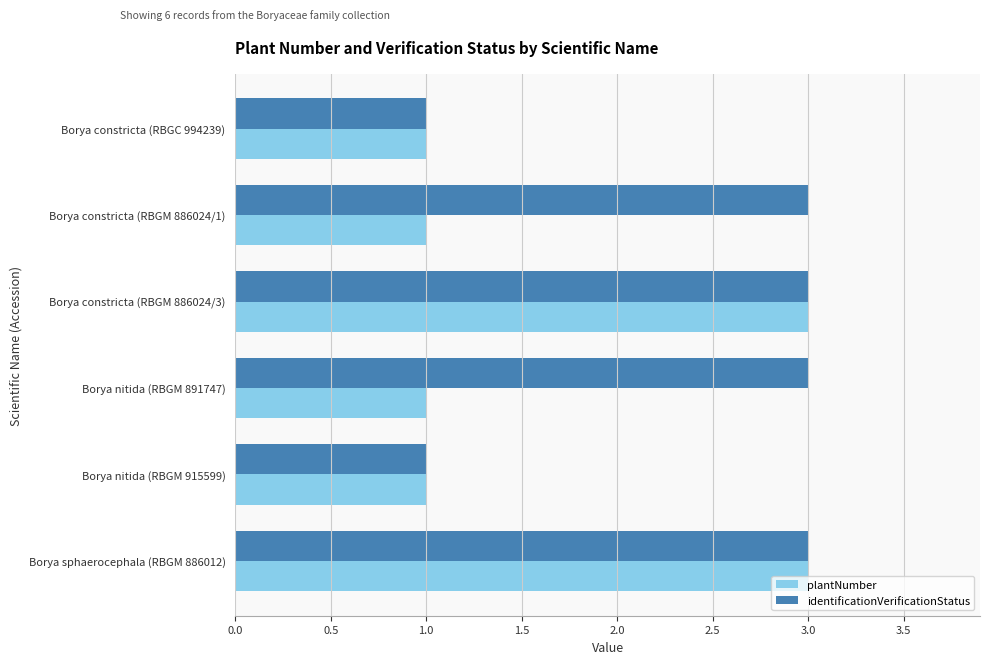

At how many categories does at least one series exceed 2?

4